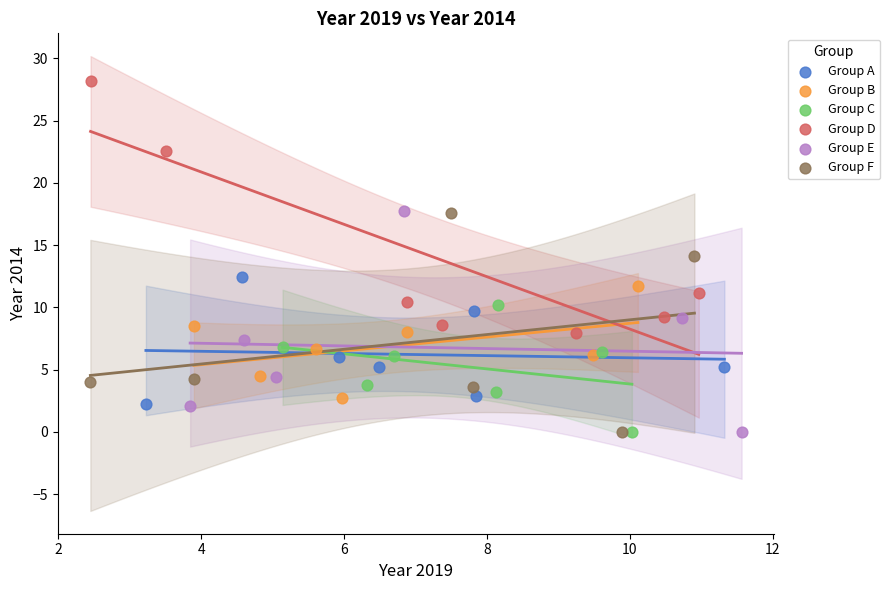

Which series contains the highest Y value?

Group D